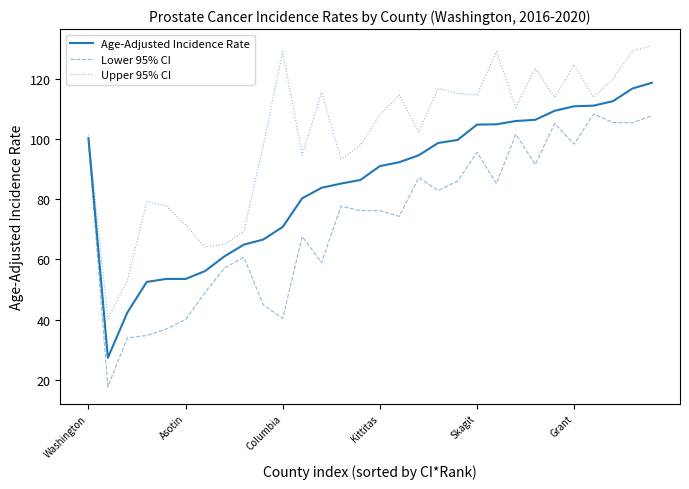

True or false: Lower 95% CI and Upper 95% CI intersect in this chart.

False